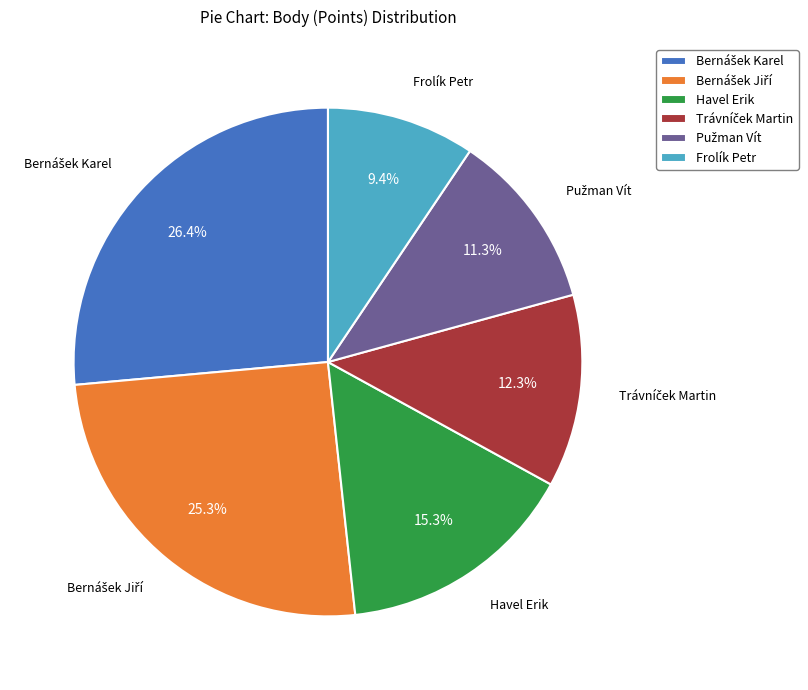

What is the smallest slice in the pie chart?

Frolík Petr